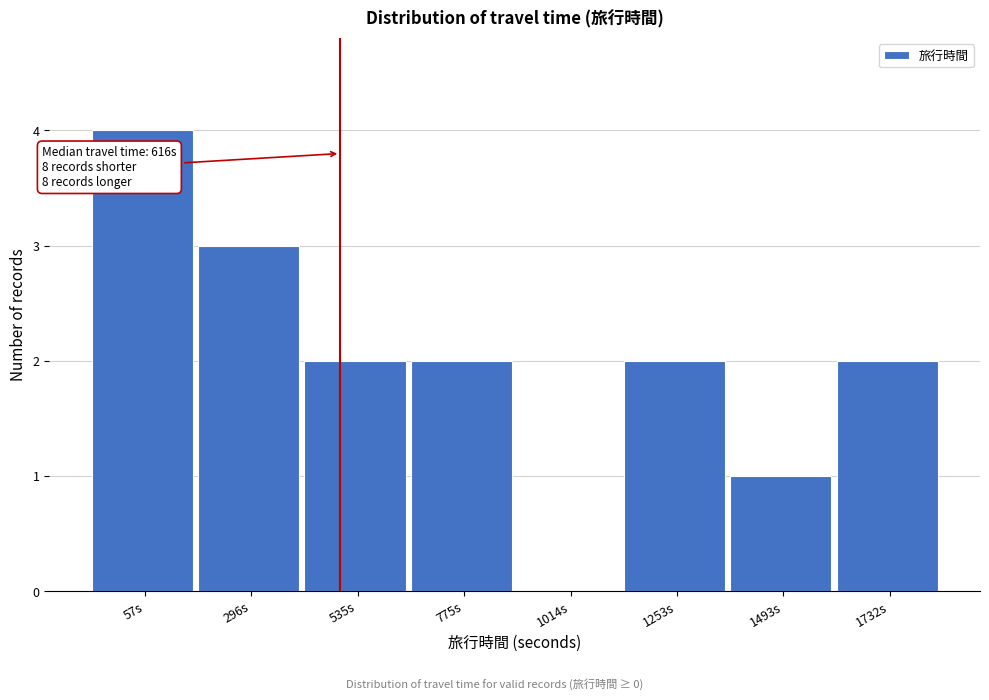

Reading left to right, what are all the values shown in this chart?

57s=4	296s=3	535s=2	775s=2	1014s=0	1253s=2	1493s=1	1732s=2